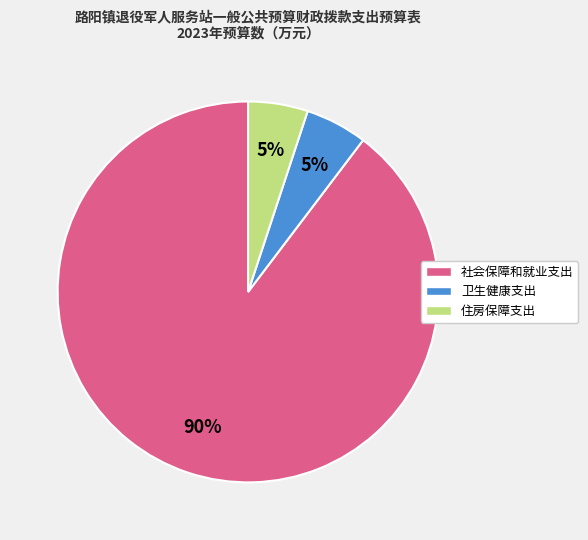

To the nearest percent, what is the combined percentage of 住房保障支出 and 卫生健康支出?

10%